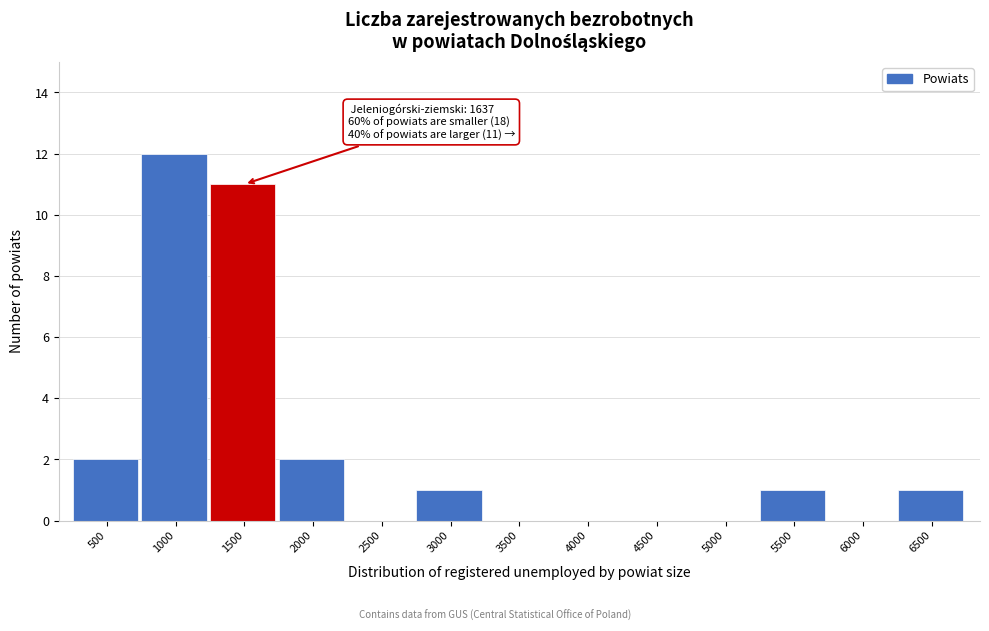

Reading left to right, transcribe all the data shown in this chart.

500=2	1000=12	1500=11	2000=2	2500=0	3000=1	3500=0	4000=0	4500=0	5000=0	5500=1	6000=0	6500=1